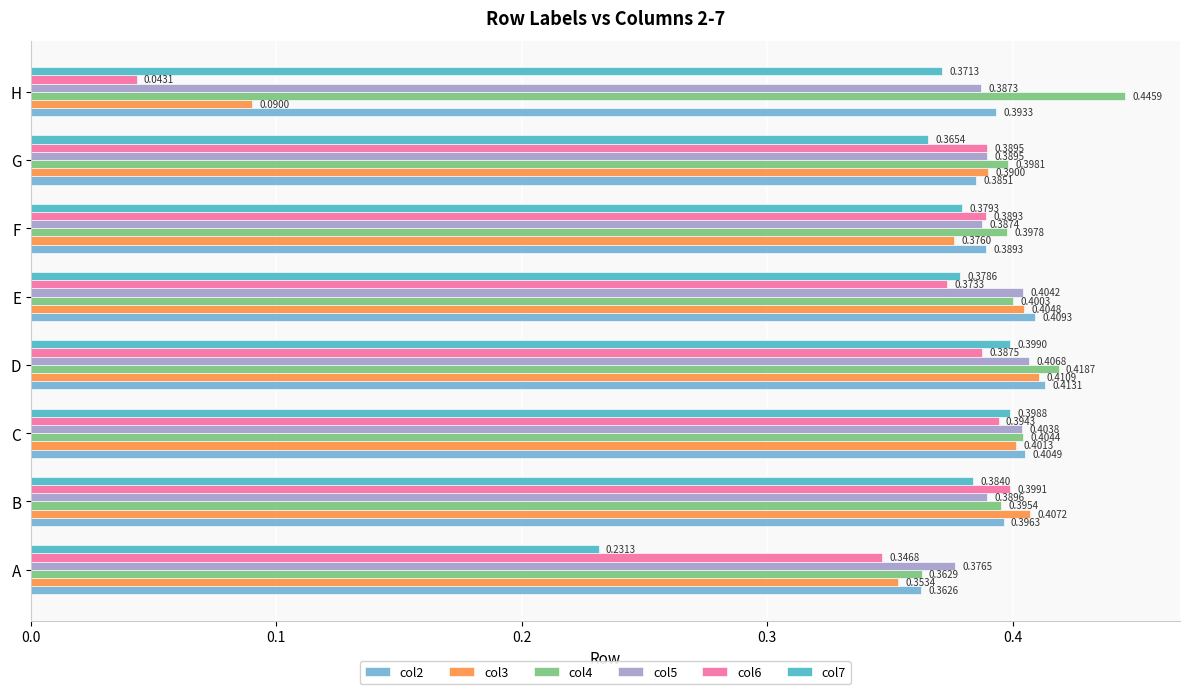

At how many categories does at least one series exceed 0?

8